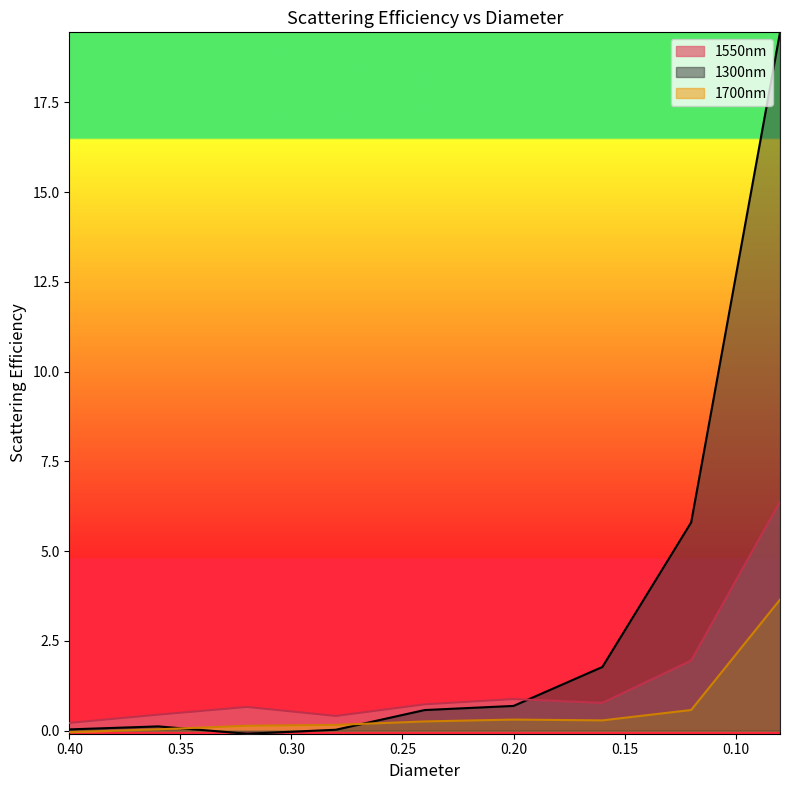

How many values in 1700nm are above zero?

8